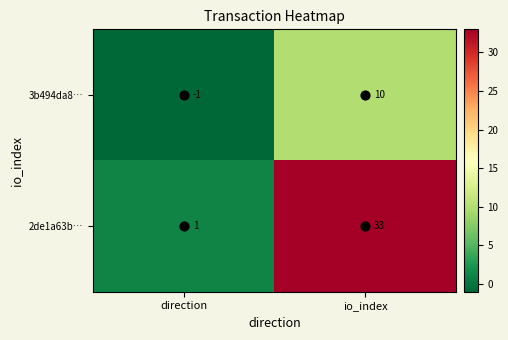

At which label does 2de1a63b… reach its peak?

io_index